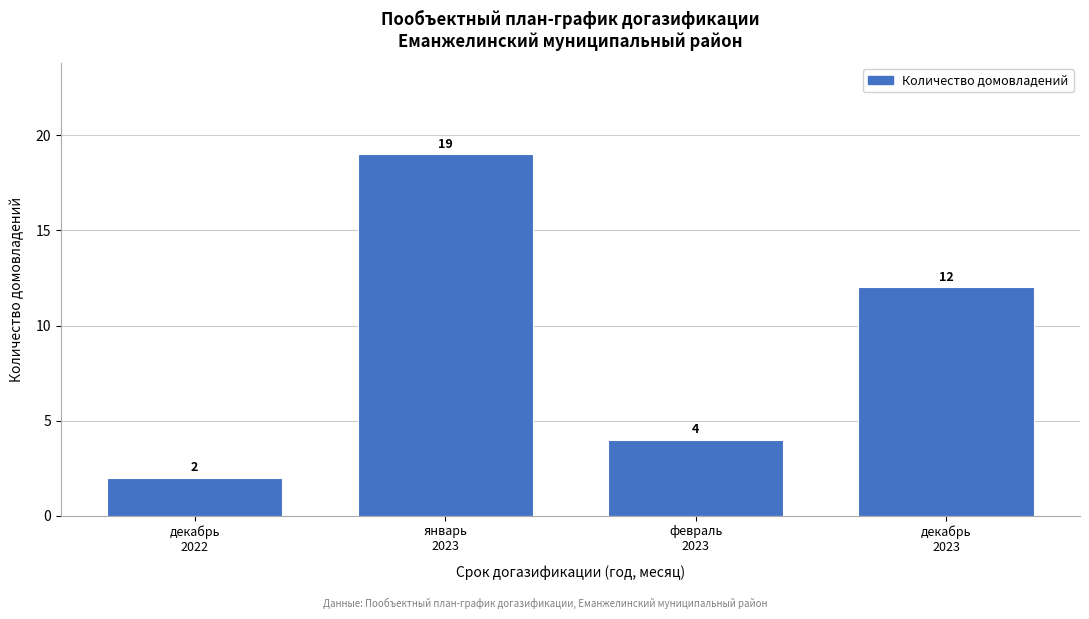

Reading left to right, extract all data points from this chart.

2	19	4	12